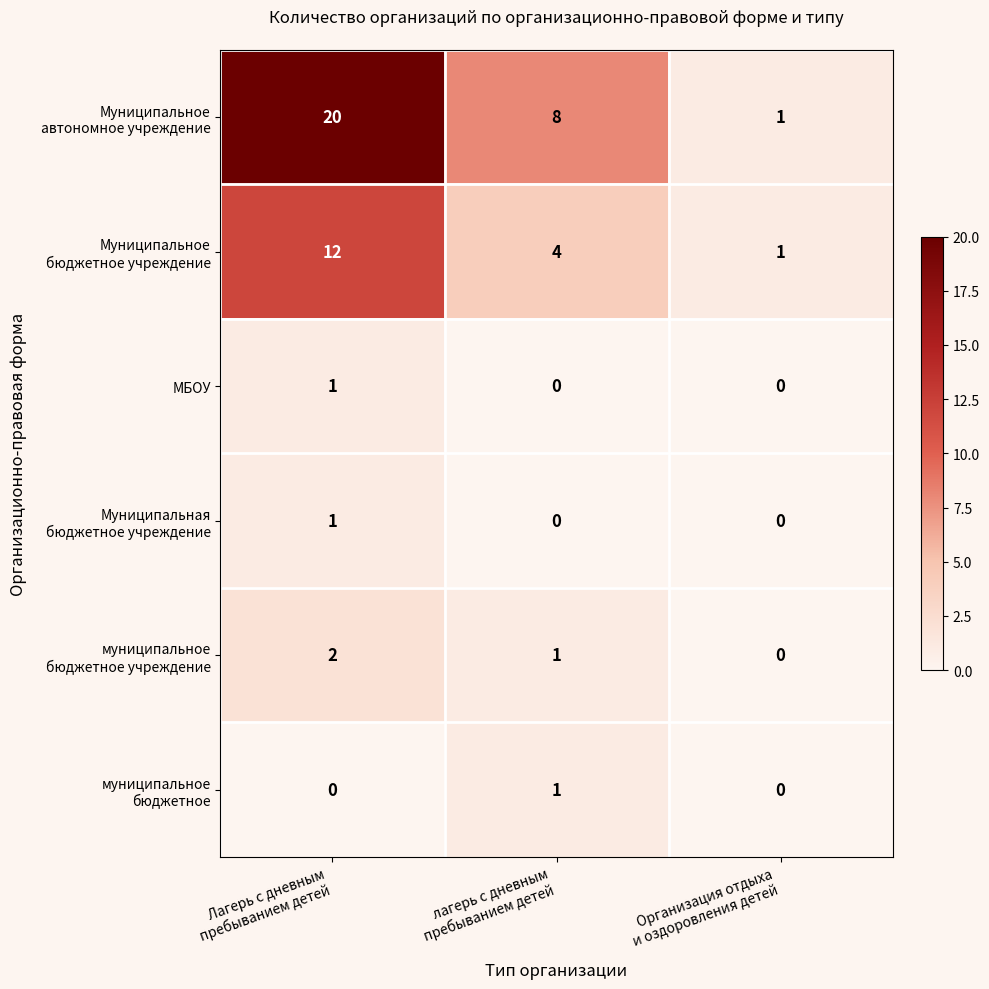

How many МБОУ values are between 0 and 1?

3